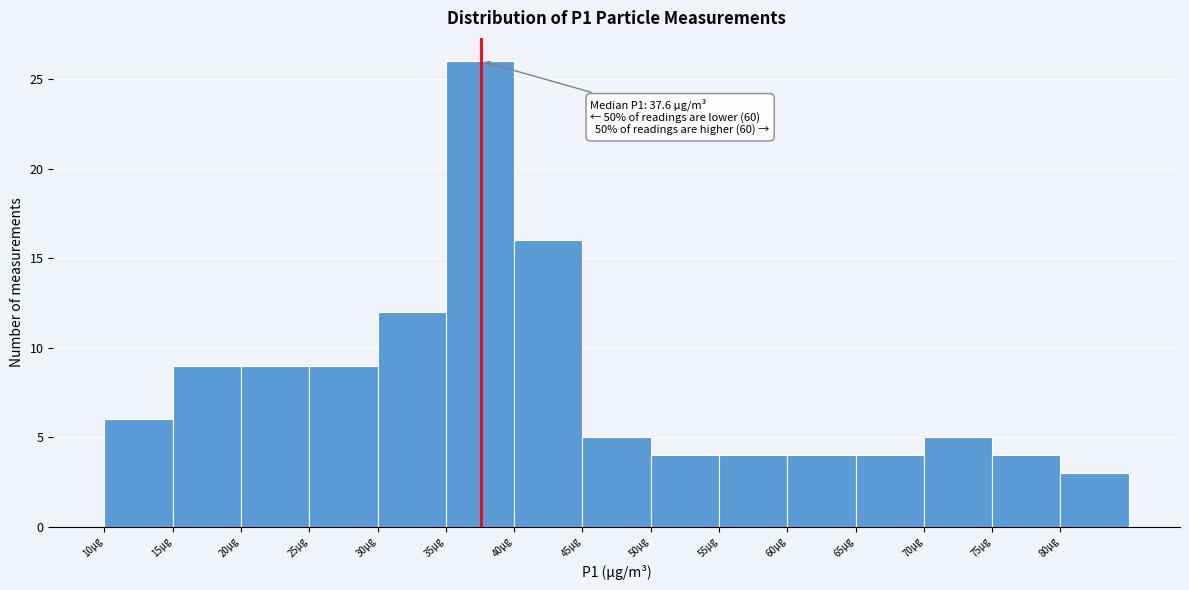

Over which range of the x-axis is the bar tallest?

35 to 40